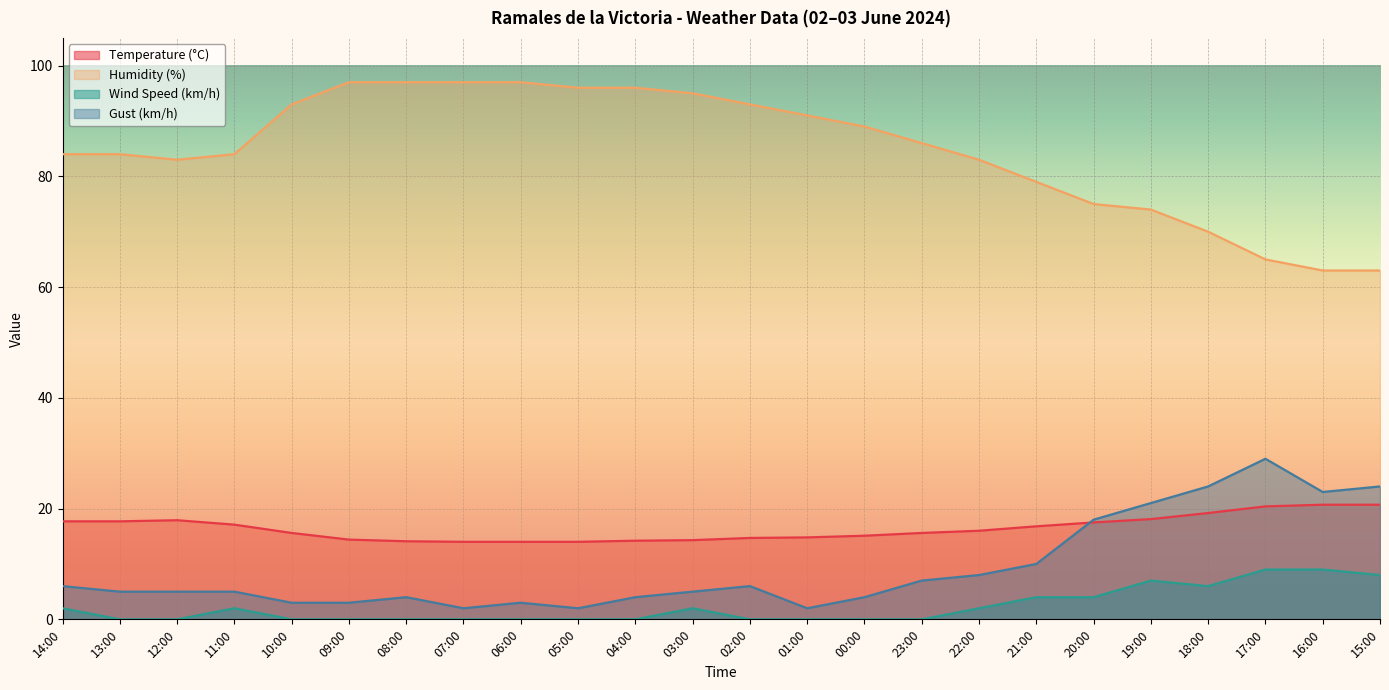

The value of Gust (km/h) at 18:00 is 24.0. True or false?

True